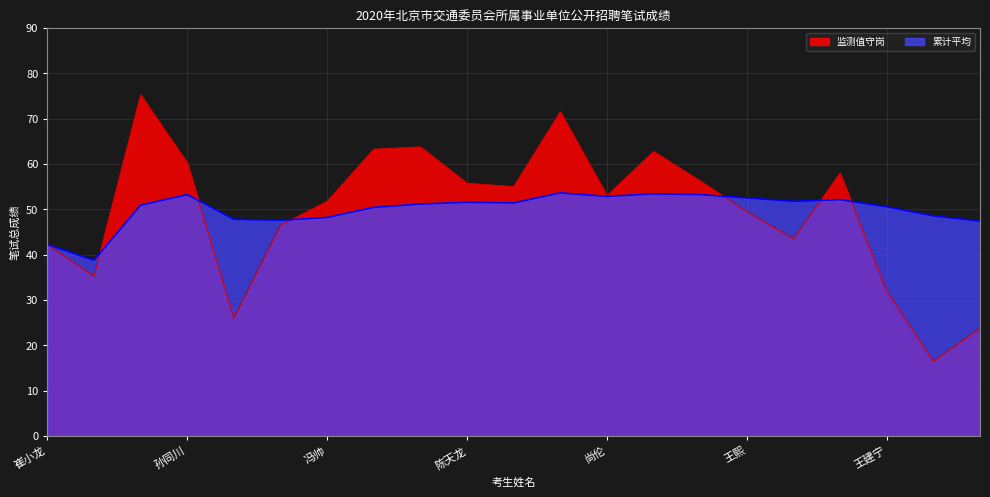

What is the label of the 20th point from the left?

马雪松